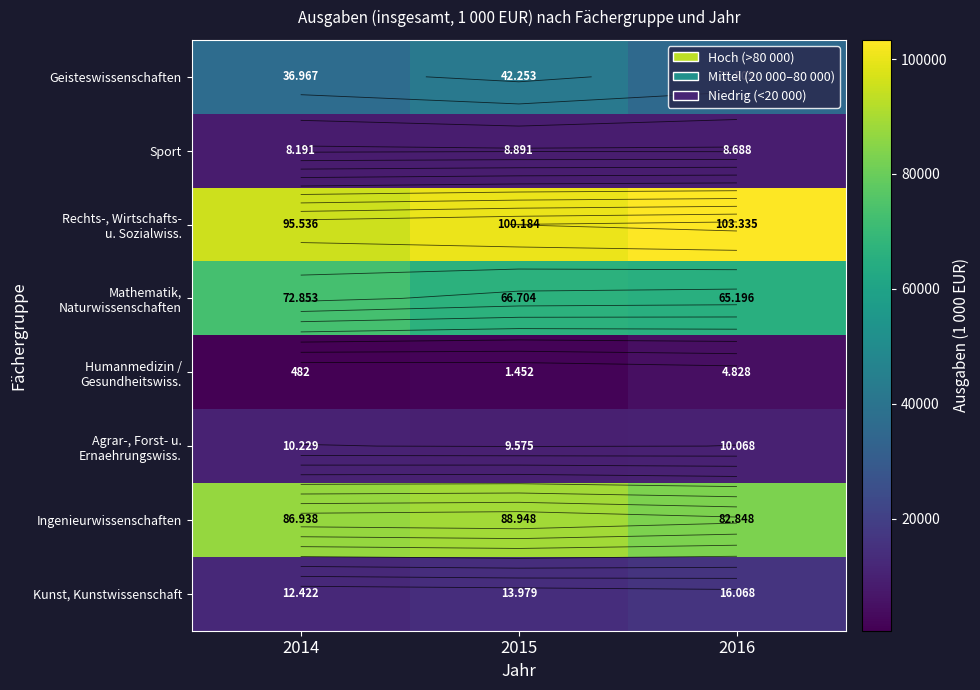

How many values in the Agrar-, Forst- u. Ernaehrungswiss. series are below 10068?

1